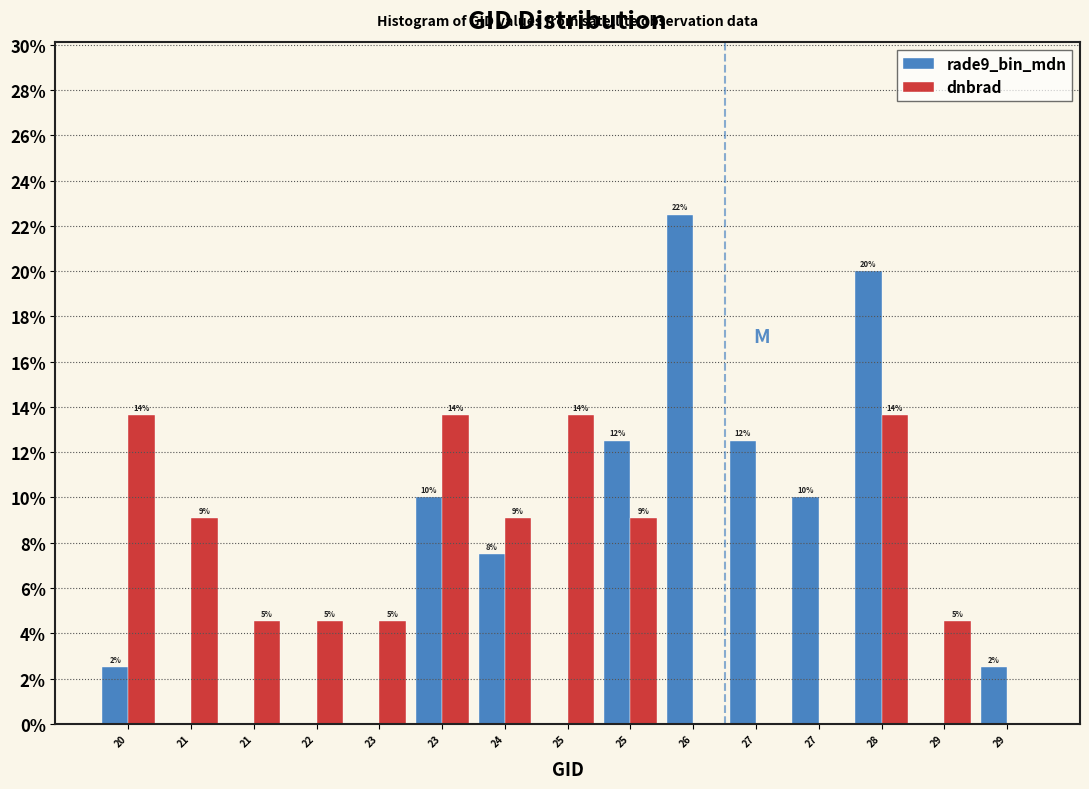

Does the chart contain stacked bars?

No